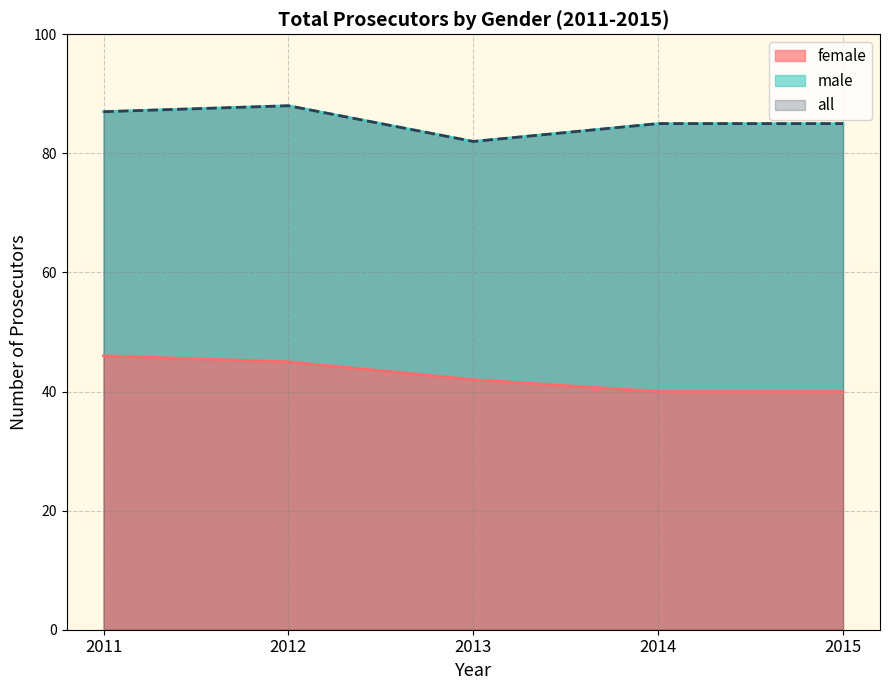

What is the approximate value of female at 2014?

40